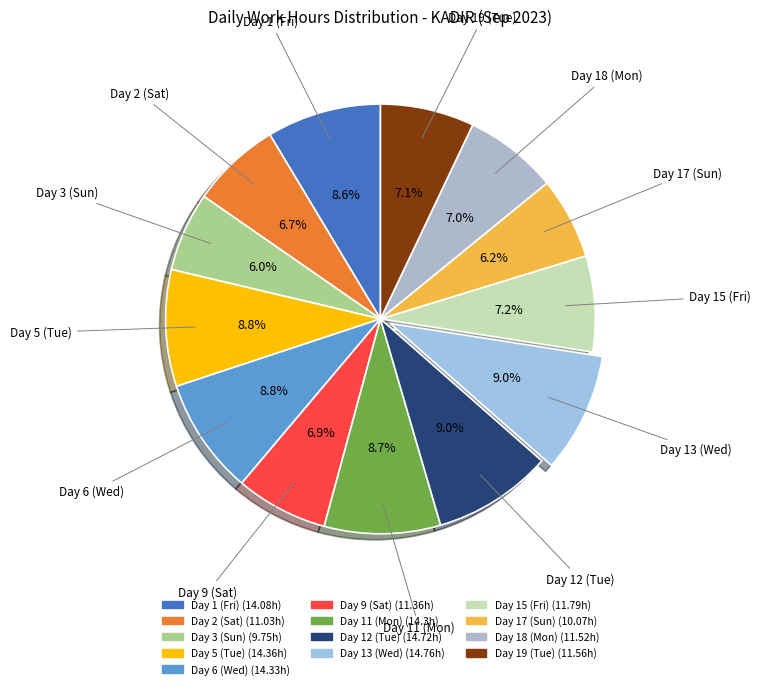

Is it true that Day 3 (Sun) is 1% of the pie?

False